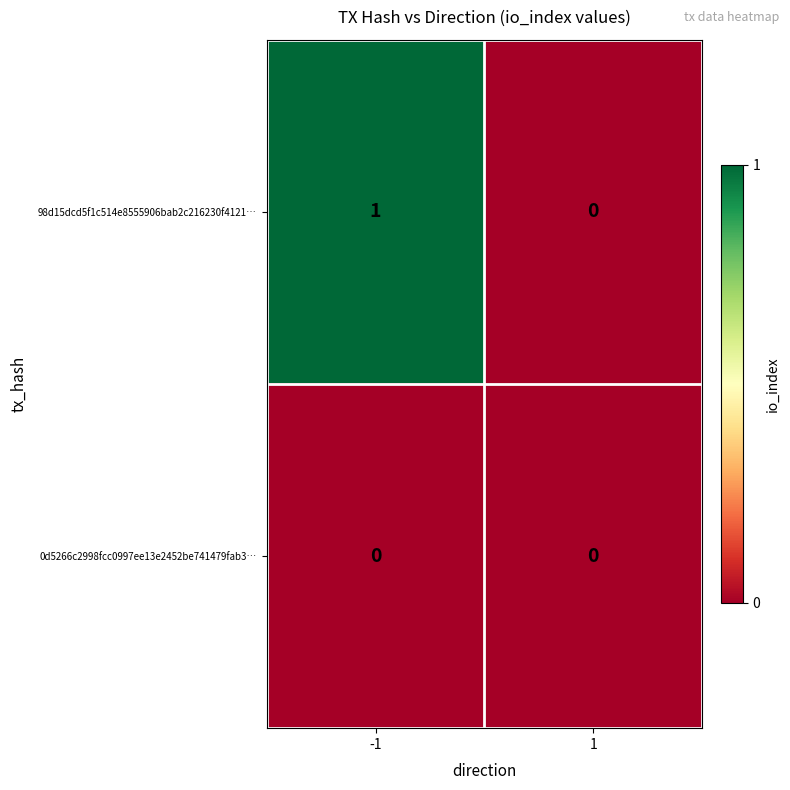

Rank the series by their average value, from lowest to highest.

0d5266c2998fcc0997ee13e2452be741479fab3…, 98d15dcd5f1c514e8555906bab2c216230f4121…